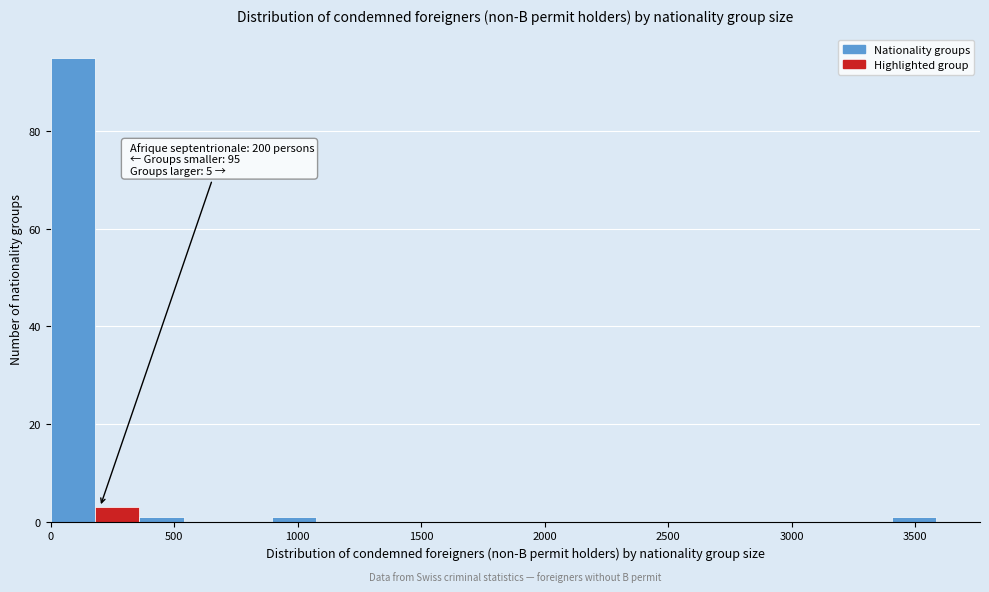

Read against the x-axis, roughly where is the centre of the tallest bar?

100